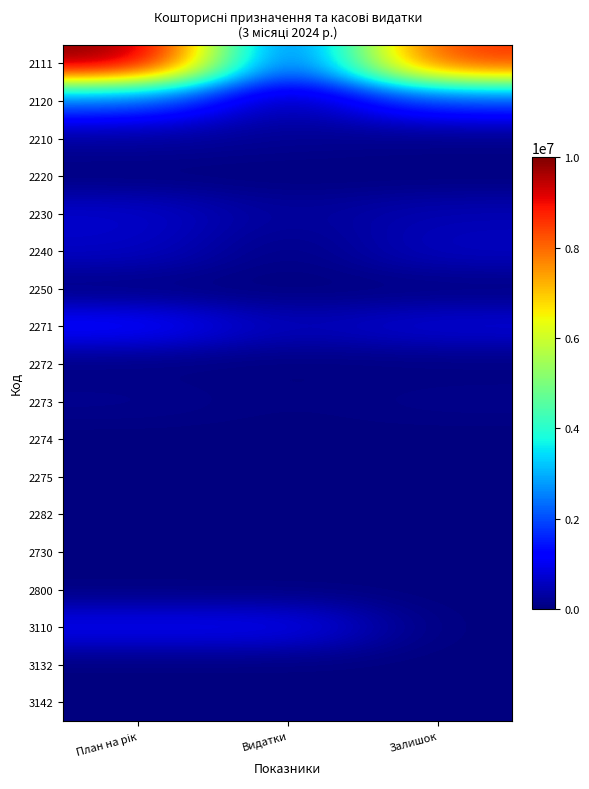

Reading left to right, extract all data points from this chart.

2111: План на рік=10012970.0	Видатки=1353658.8	Залишок=8659311.2
2120: План на рік=2197820.0	Видатки=301589.1	Залишок=1896230.9
2210: План на рік=261371.6	Видатки=178112.6	Залишок=83259.0
2220: План на рік=2000.0	Видатки=0.0	Залишок=2000.0
2230: План на рік=701440.0	Видатки=228960.0	Залишок=472480.0
2240: План на рік=622700.0	Видатки=29656.7	Залишок=593043.3
2250: План на рік=13000.0	Видатки=653.1	Залишок=12346.9
2271: План на рік=1293450.0	Видатки=493704.8	Залишок=799745.2
2272: План на рік=28640.0	Видатки=9972.1	Залишок=18667.9
2273: План на рік=155500.0	Видатки=34571.1	Залишок=120928.9
2274: План на рік=0.0	Видатки=0.0	Залишок=0.0
2275: План на рік=6280.0	Видатки=1394.4	Залишок=4885.6
2282: План на рік=2080.0	Видатки=570.0	Залишок=1510.0
2730: План на рік=19300.0	Видатки=1500.0	Залишок=17800.0
2800: План на рік=0.0	Видатки=0.0	Залишок=0.0
3110: План на рік=1056859.5	Видатки=1056859.5	Залишок=0.0
3132: План на рік=0.0	Видатки=0.0	Залишок=0.0
3142: План на рік=0.0	Видатки=0.0	Залишок=0.0